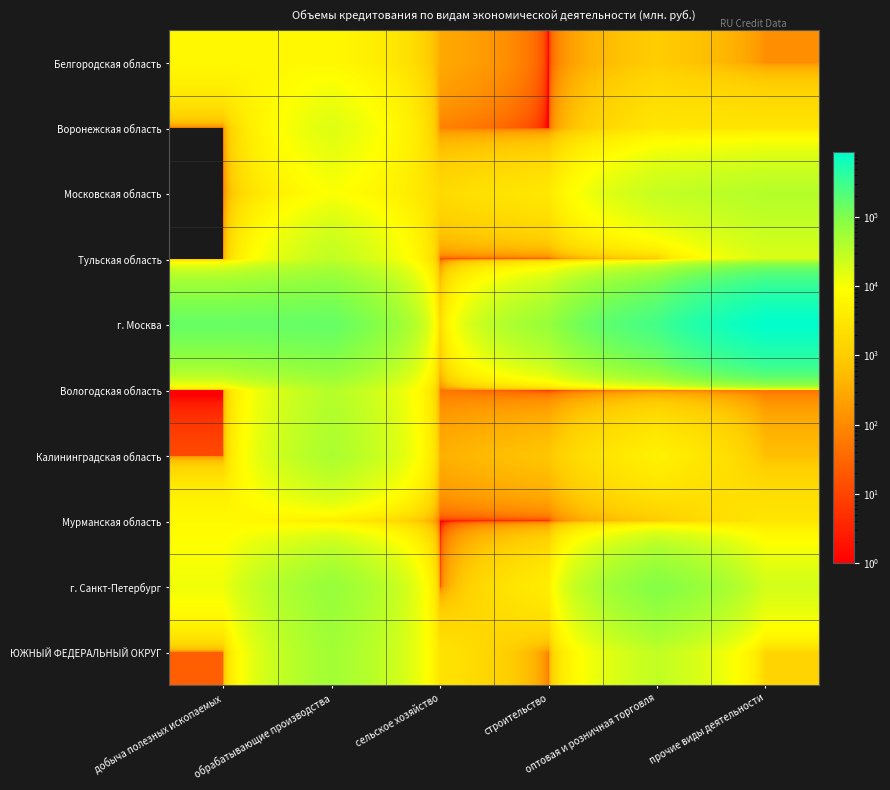

At which category does the chart reach its peak across all series?

прочие виды деятельности